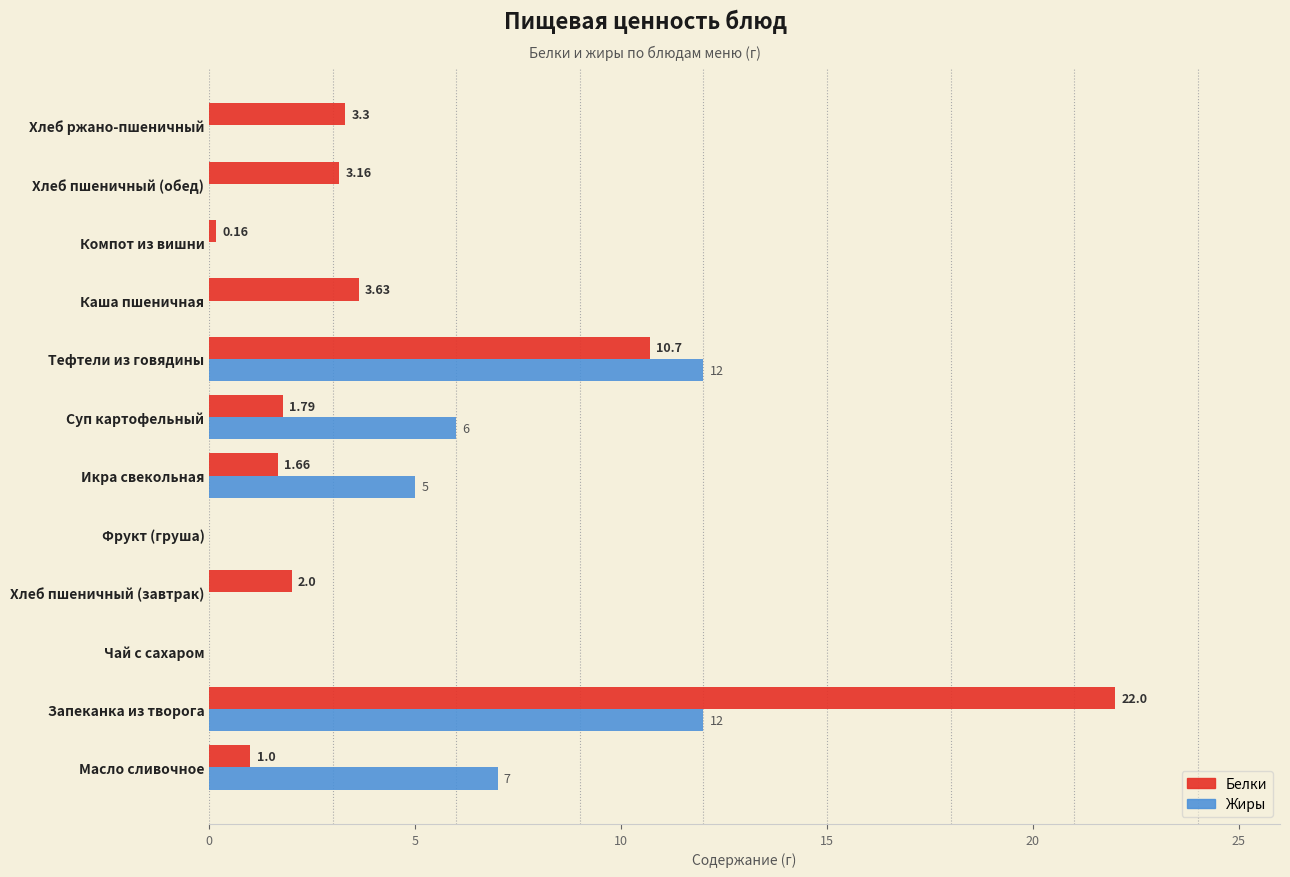

Between Суп картофельный and Компот из вишни, which series saw the biggest shift?

Жиры